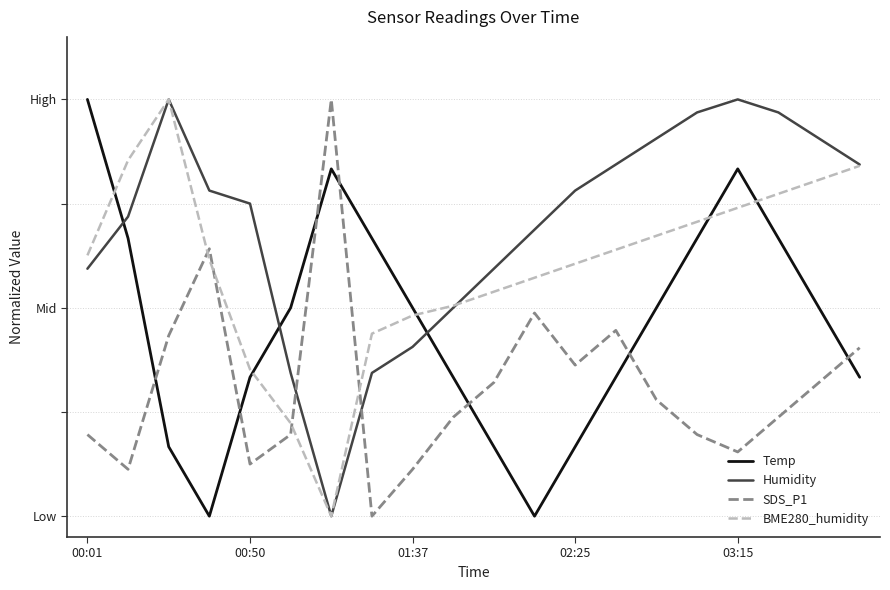

Does the chart display data point markers on the line(s)?

No